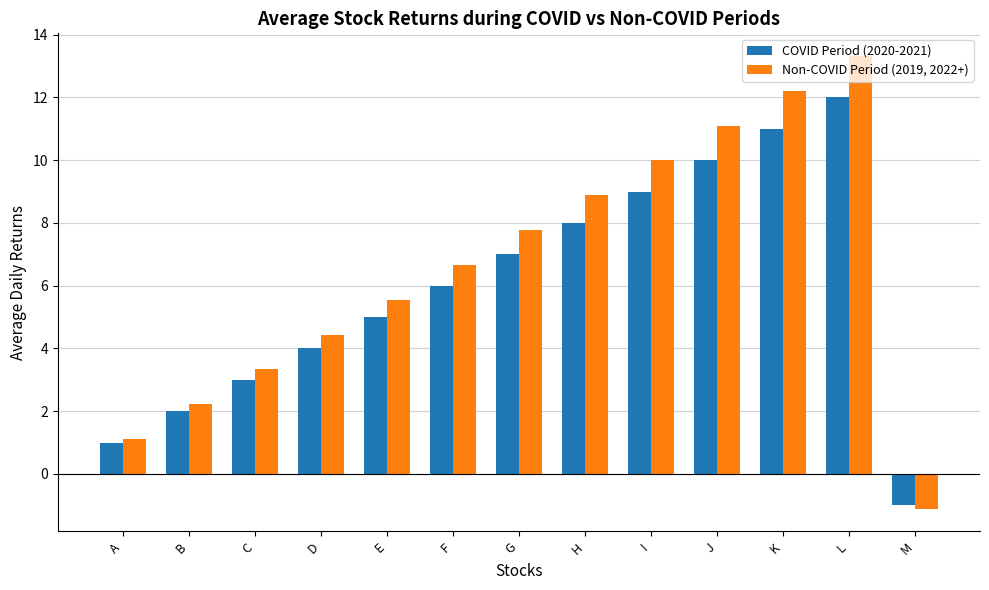

What is the sum of the COVID Period (2020-2021) values at K and E?

16.0